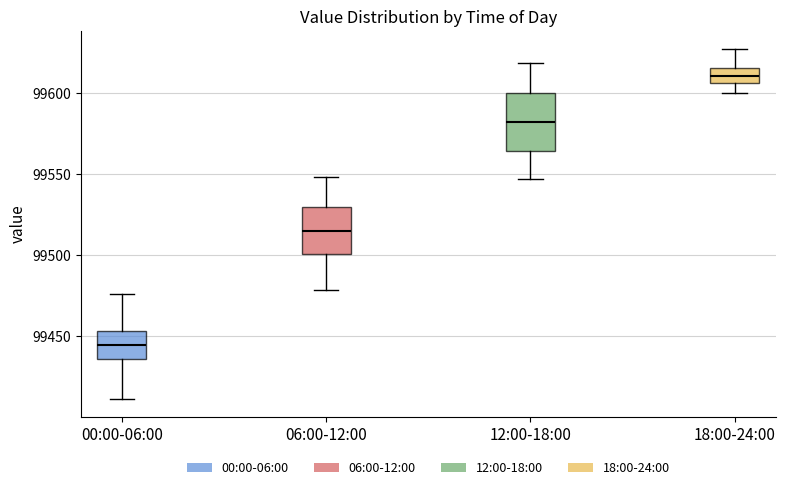

Reading left to right, transcribe this box plot: for each box, give where its median line is, the range the box spans, and where its two whiskers end, as read against the y-axis. The values are not printed on the chart, so give them approximately, as read against the axis.

00:00-06:00: median 99445, box 99435 to 99455, whiskers 99410 to 99475
06:00-12:00: median 99515, box 99500 to 99530, whiskers 99480 to 99550
12:00-18:00: median 99580, box 99565 to 99600, whiskers 99545 to 99620
18:00-24:00: median 99610, box 99605 to 99615, whiskers 99600 to 99630